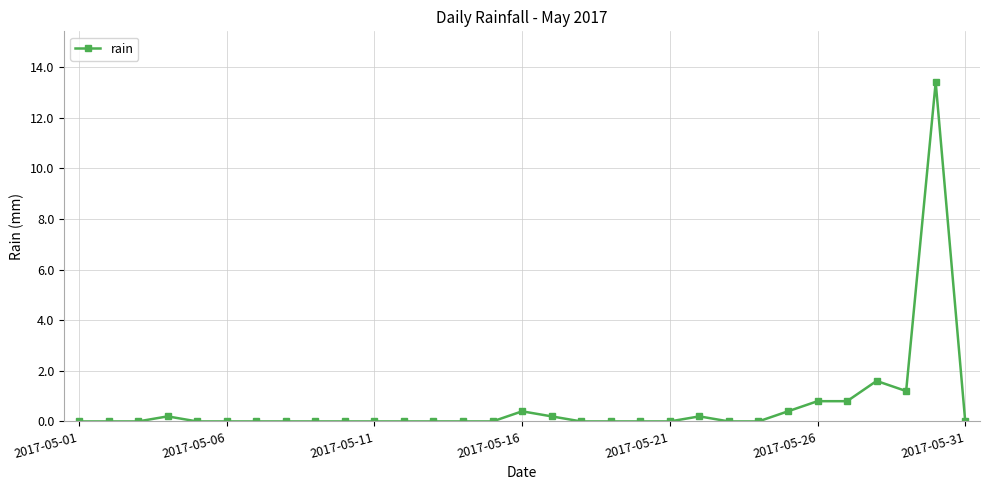

What is the greatest value displayed?

13.4